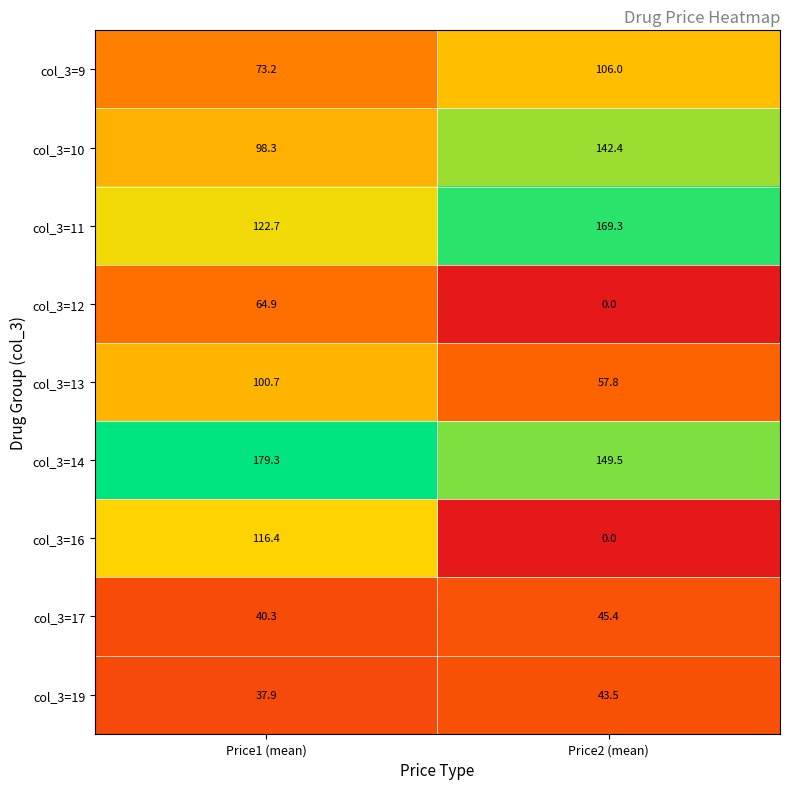

How many data points does each series have?

2